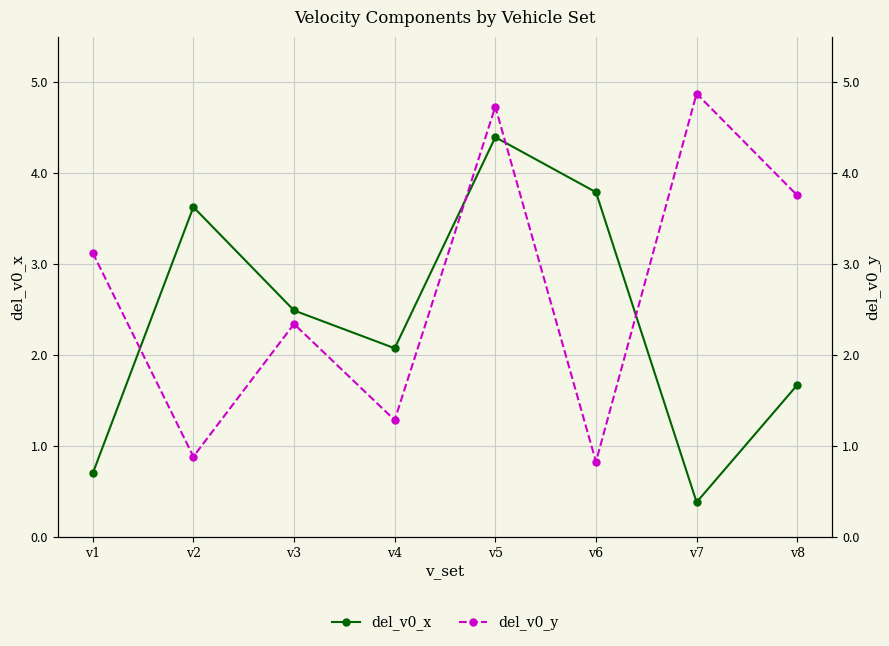

How many interior local valleys does the del_v0_x series have?

2